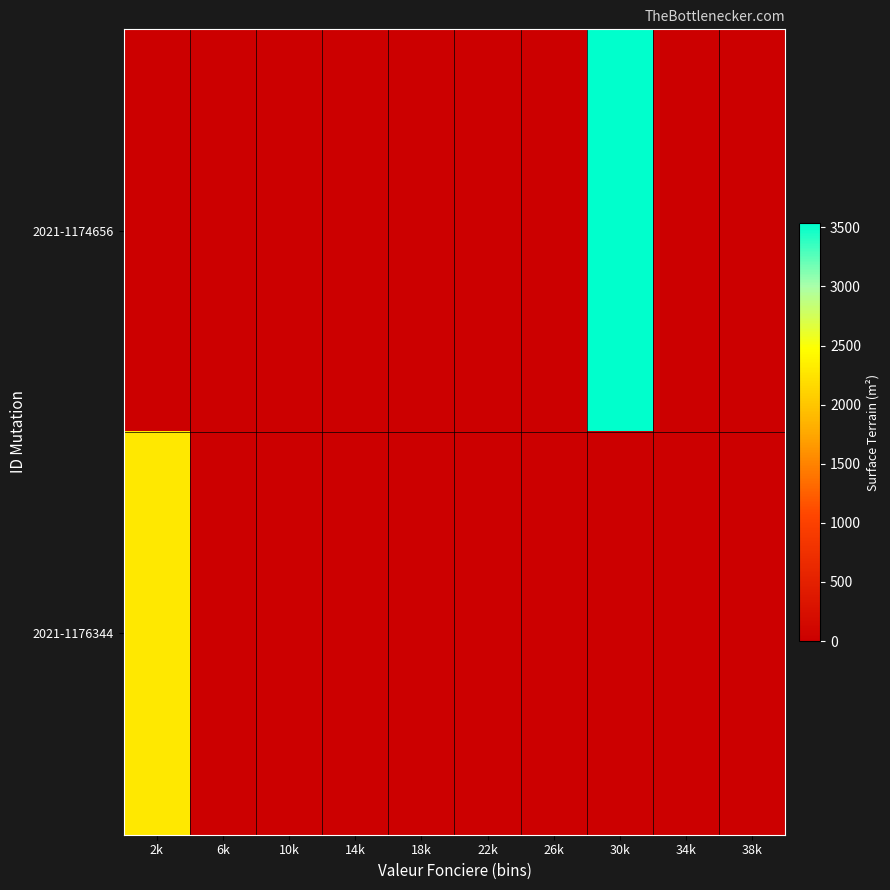

Rank the series at 34k from highest to lowest value.

2021-1174656, 2021-1176344